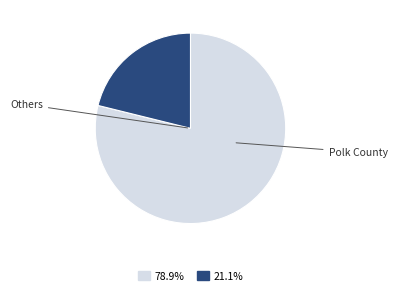

How many slices are in this pie chart?

2